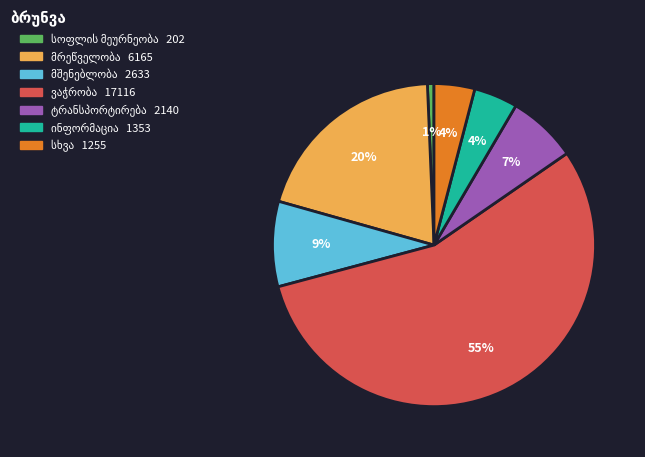

How many slices are in this pie chart?

7